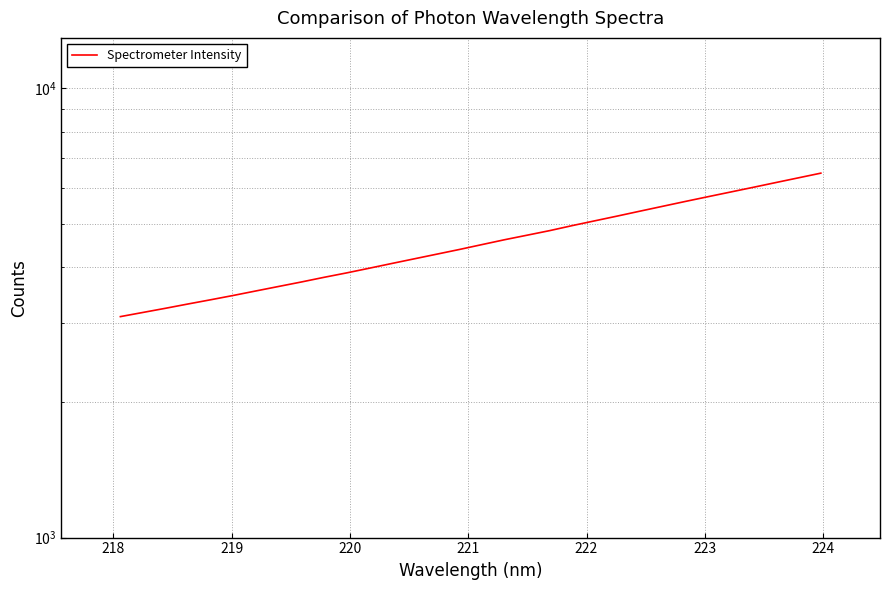

The chart shows a value of 3170.0 at 218. True or false?

True